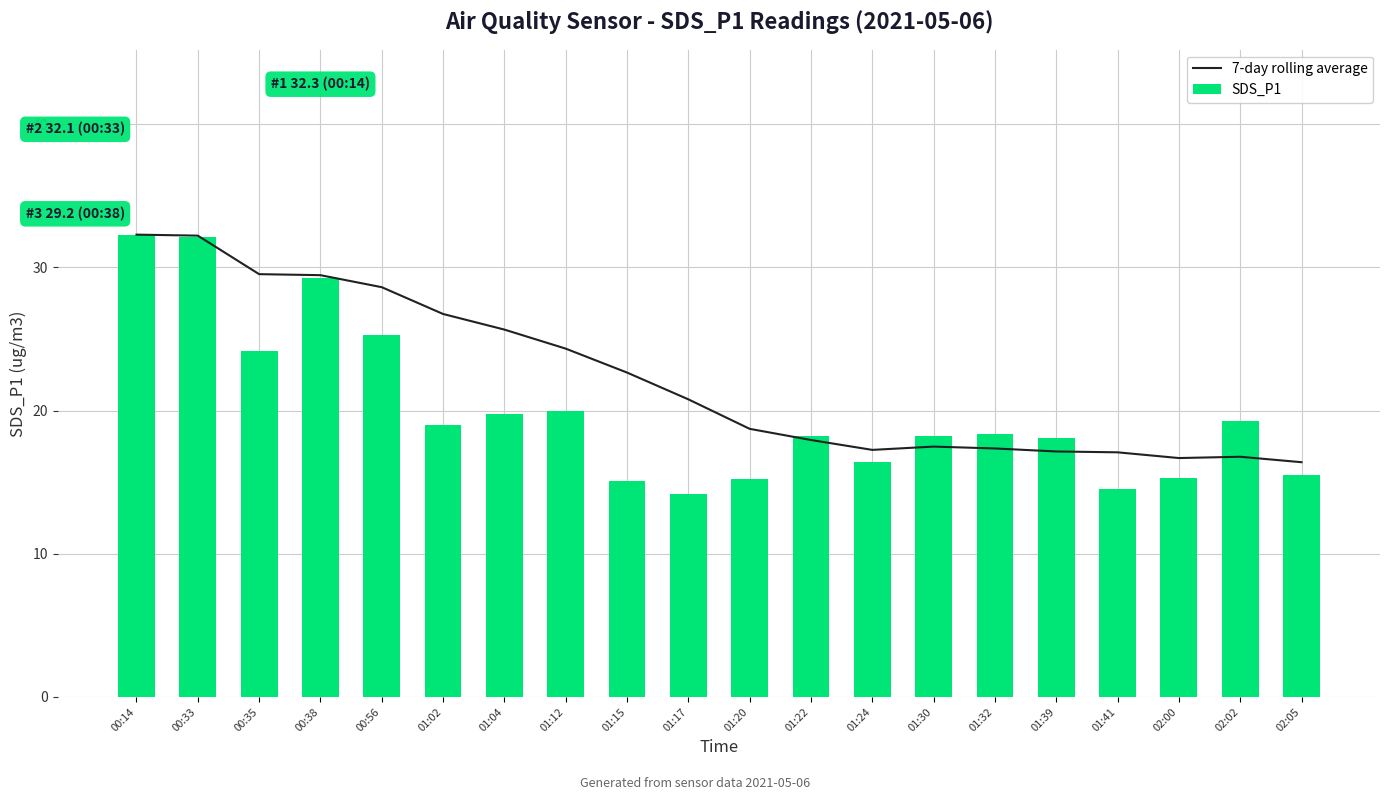

True or false: SDS_P1 has a value of 31.2 at 01:12.

False